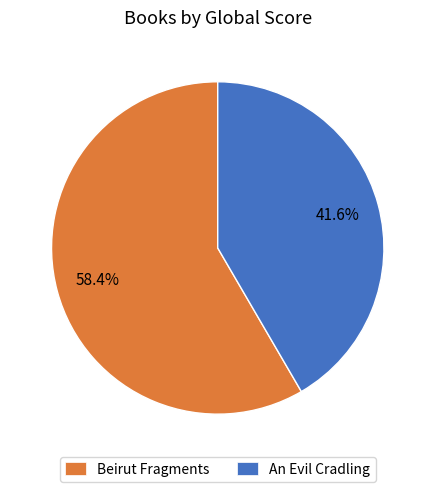

Is An Evil Cradling the majority of the pie?

No